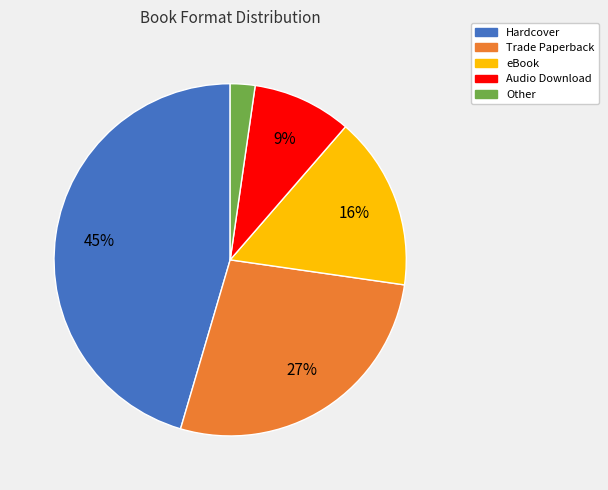

What percentage is the Audio Download slice, to the nearest percent?

9%